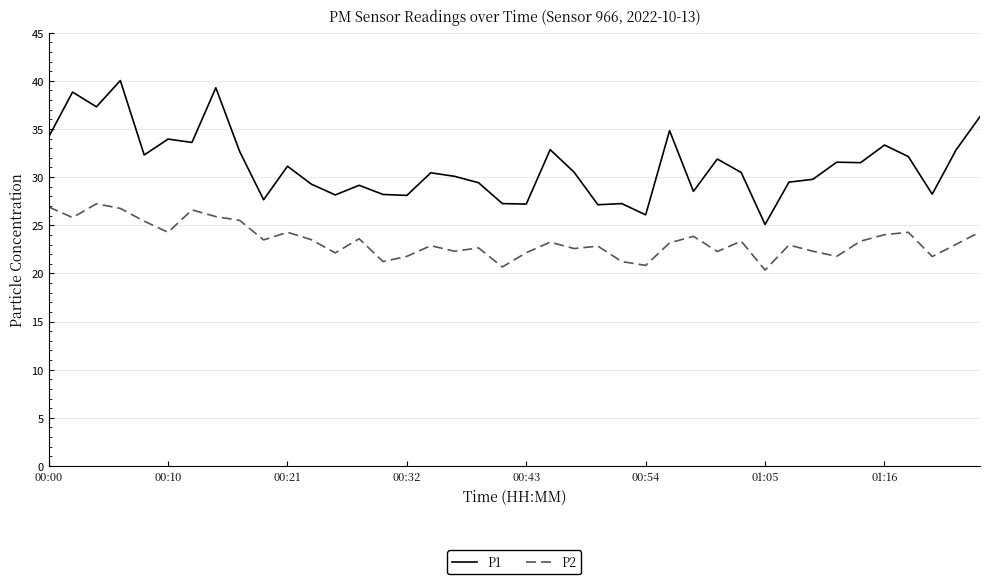

True or false: P2 and P1 intersect in this chart.

False